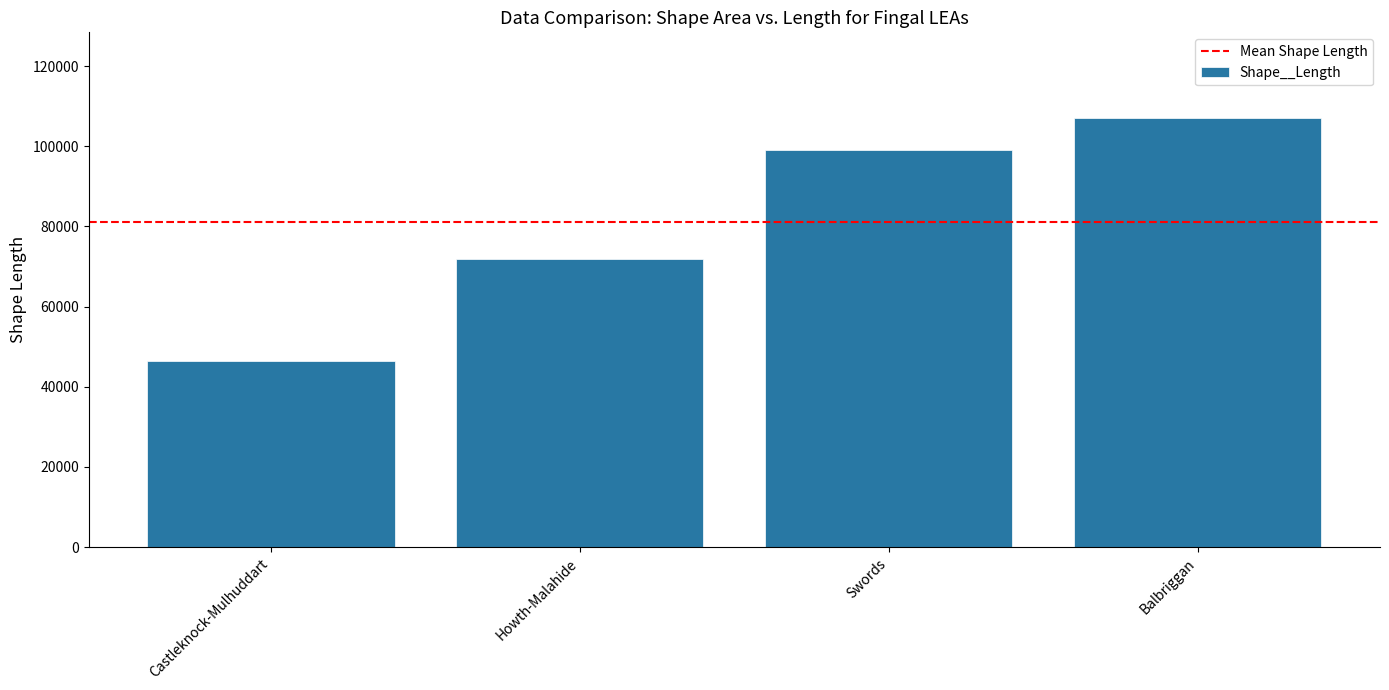

What is the difference between the maximum and minimum values?

60555.7